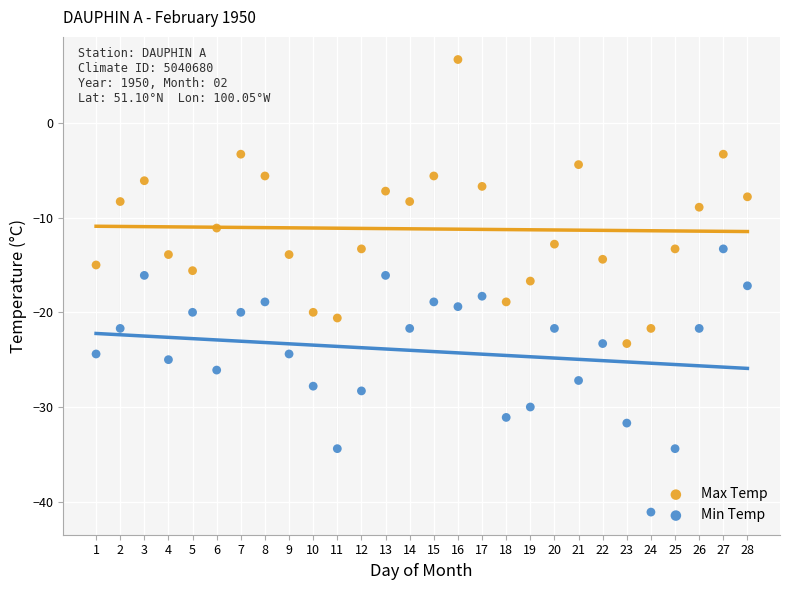

Which series has the widest spread of Y values?

Max Temp